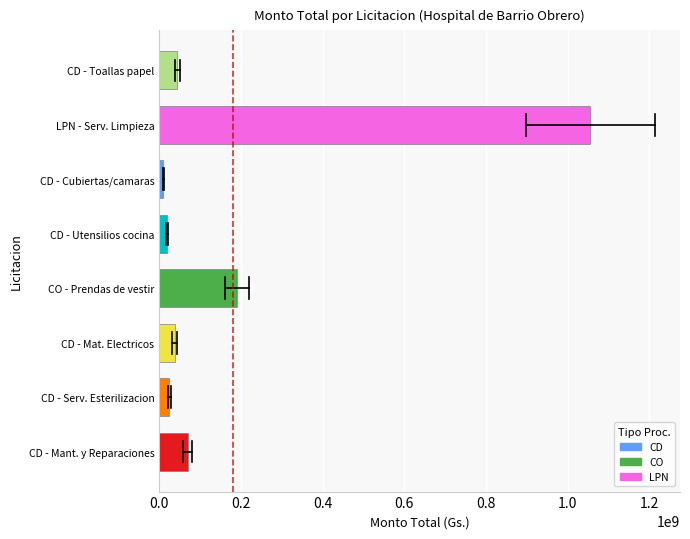

What is the change in value from CD - Mant. y Reparaciones to LPN - Serv. Limpieza?

+986000000